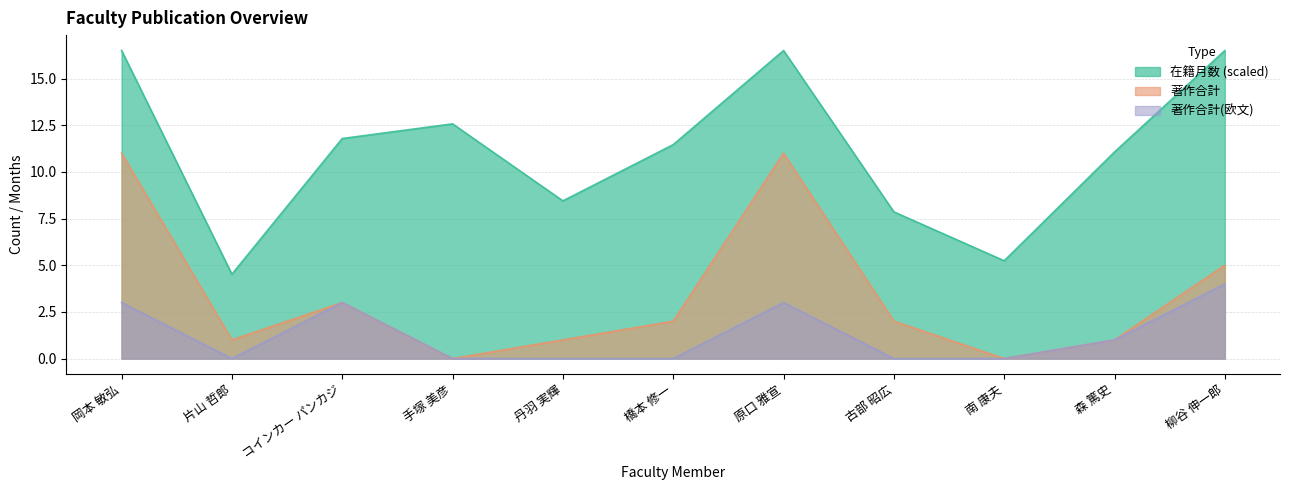

What position from the left is 森 篤史?

10